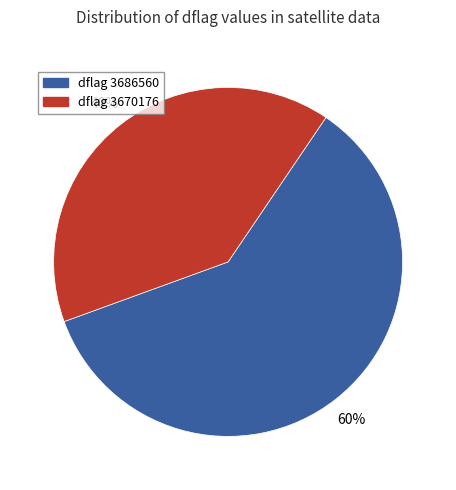

Approximately how many times larger is the value at dflag 3686560 compared to dflag 3670176?

1.5